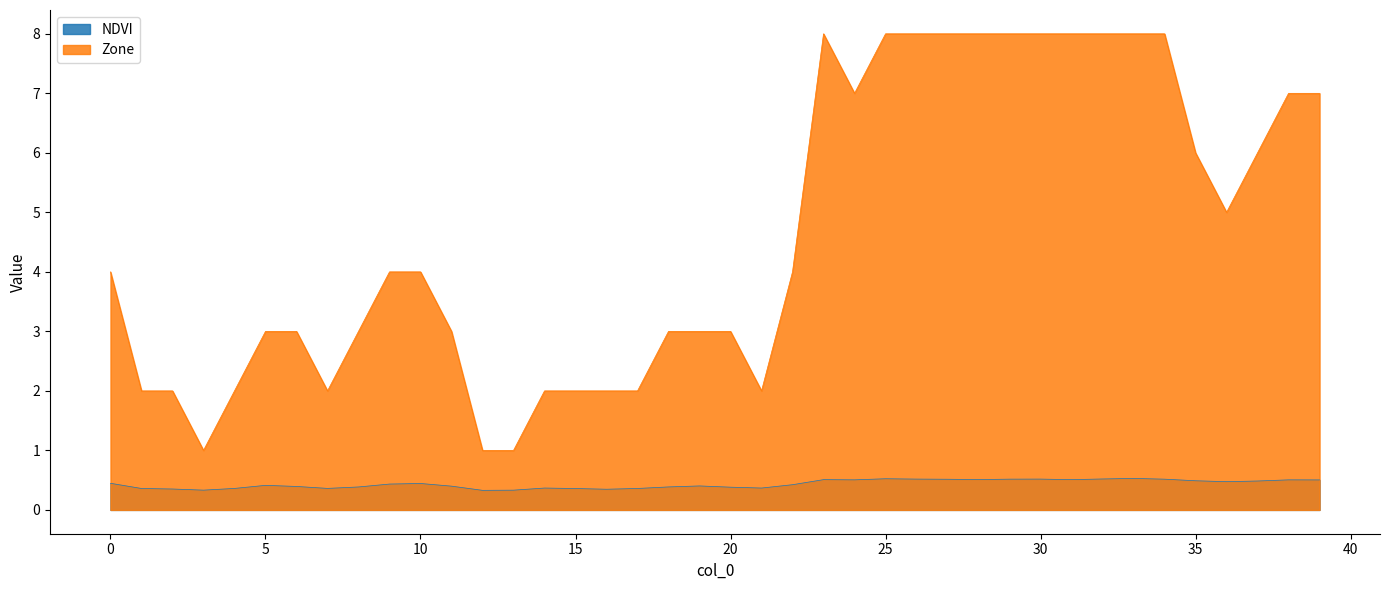

How many lines are shown in the chart?

2